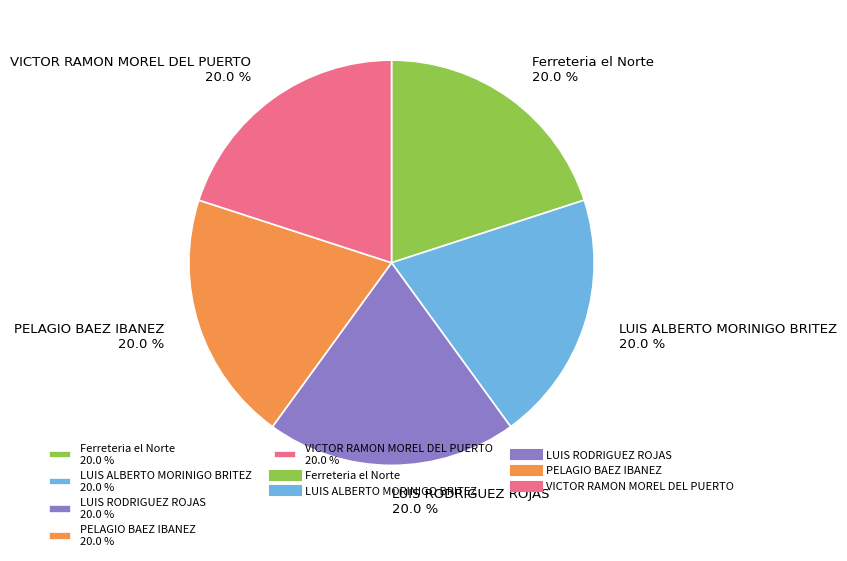

Approximately how many times larger is the value at VICTOR RAMON MOREL DEL PUERTO compared to Ferreteria el Norte?

1.0